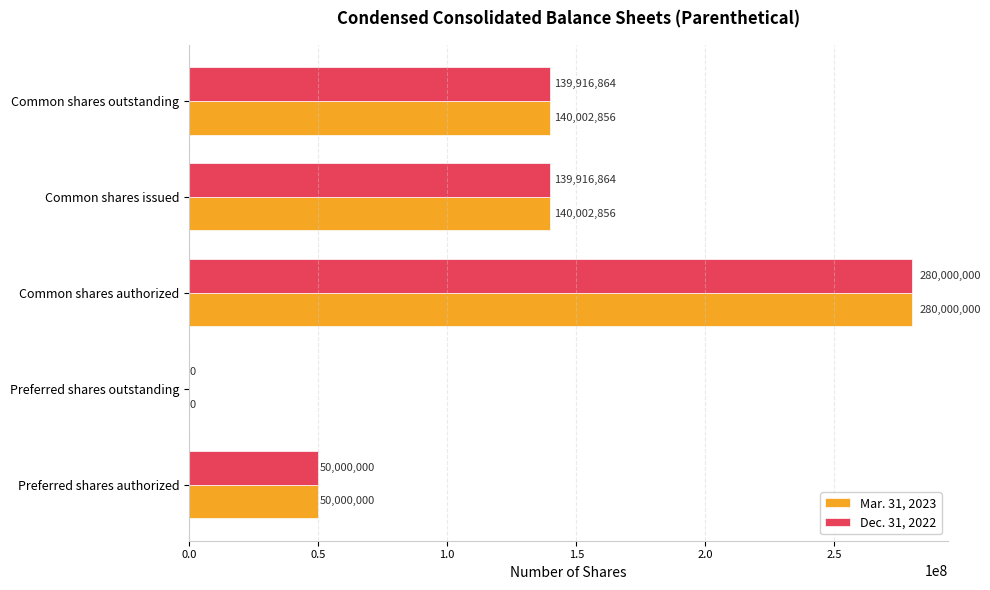

What is the sum of all Mar. 31, 2023 values?

610005712